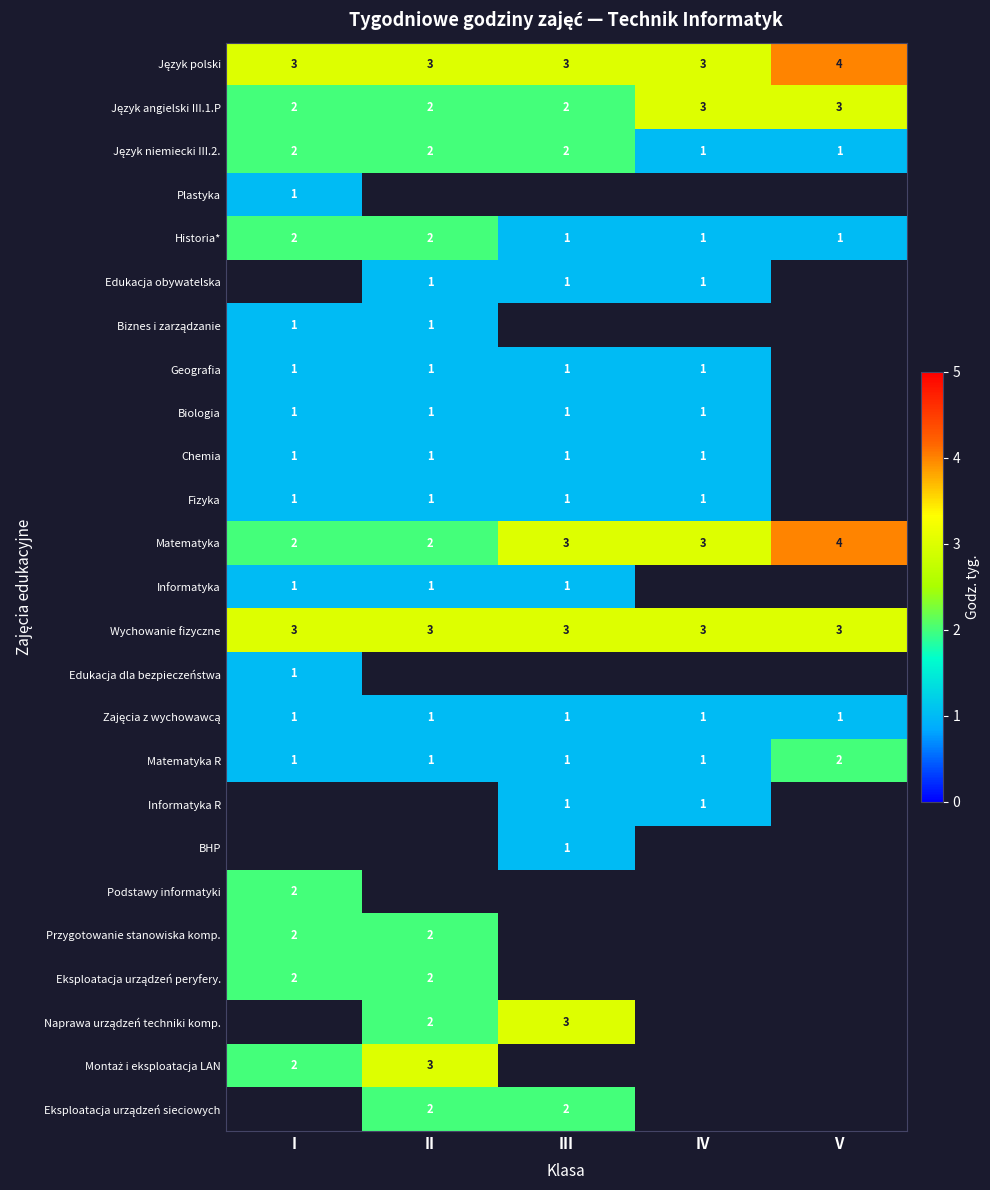

What is the difference between the highest and lowest values at II?

2.0